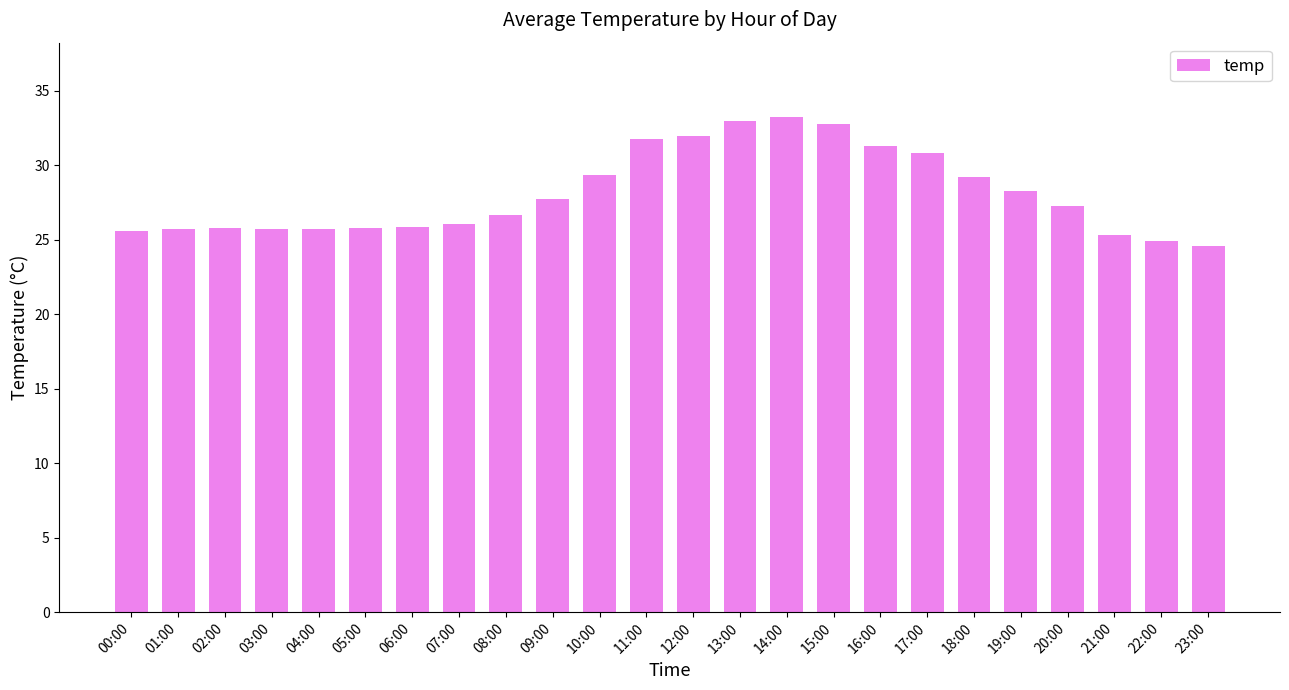

Count the number of data series in this chart.

1